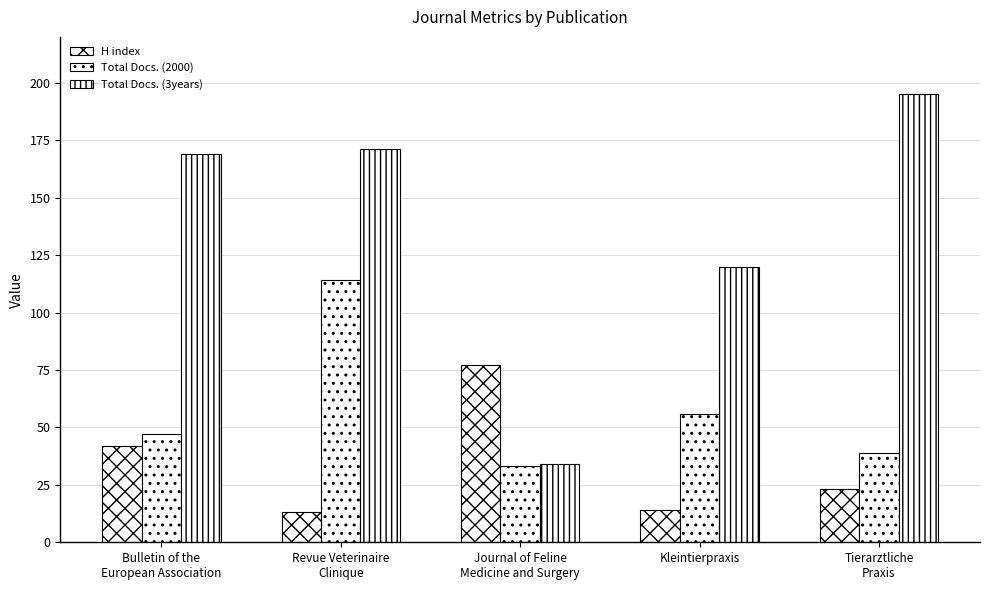

List the labels in order of Total Docs. (3years) value, smallest first.

Journal of Feline
Medicine and Surgery, Kleintierpraxis, Bulletin of the
European Association, Revue Veterinaire
Clinique, Tierarztliche
Praxis